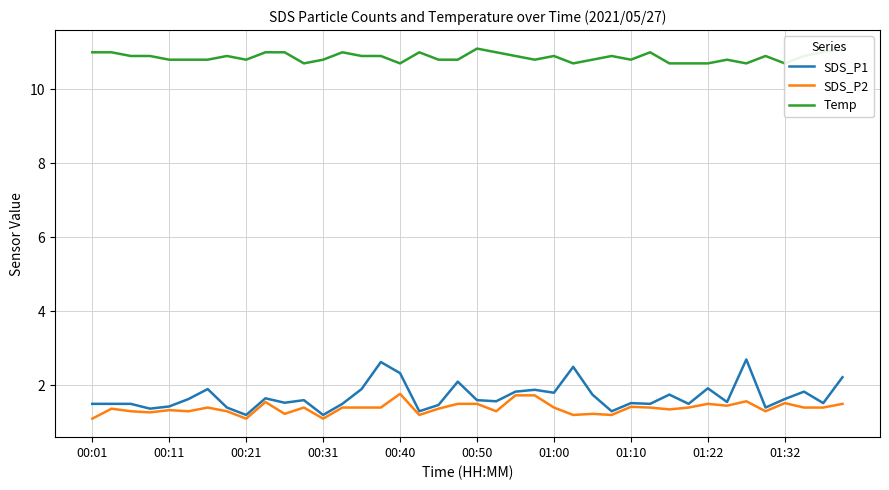

True or false: SDS_P2 has a value of 2.3 at 33.

False